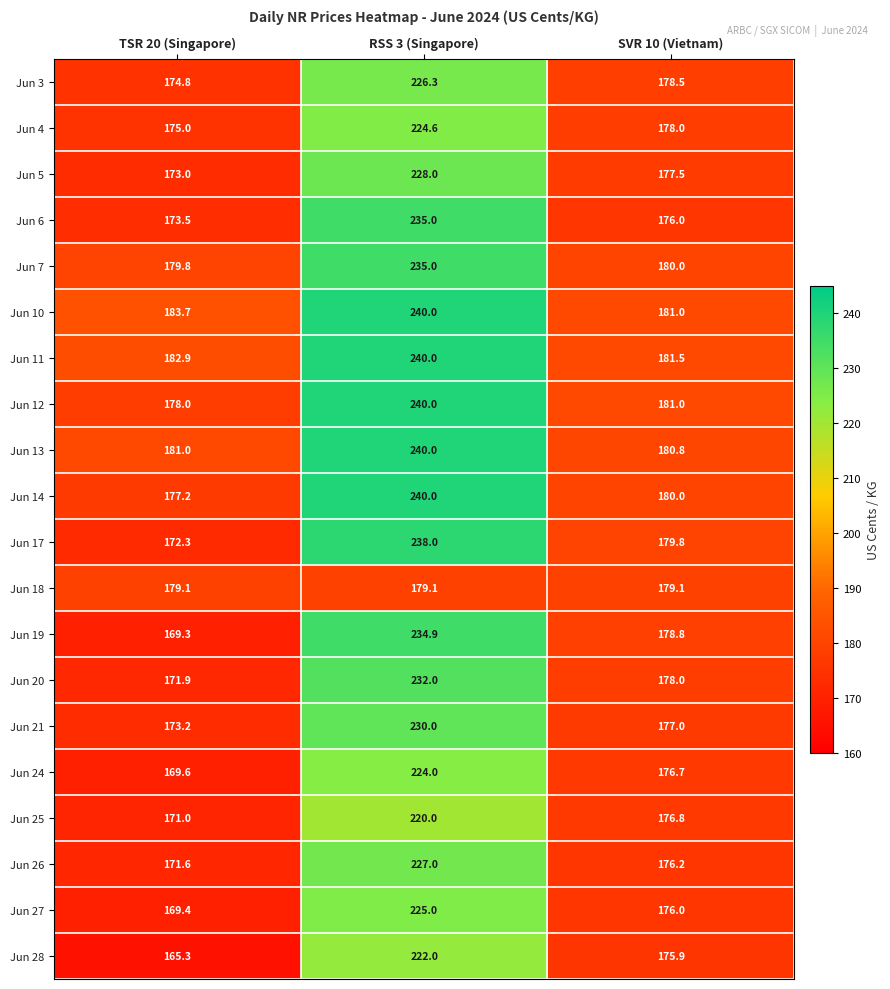

List the labels in order of Jun 4 value, smallest first.

TSR 20 (Singapore), SVR 10 (Vietnam), RSS 3 (Singapore)